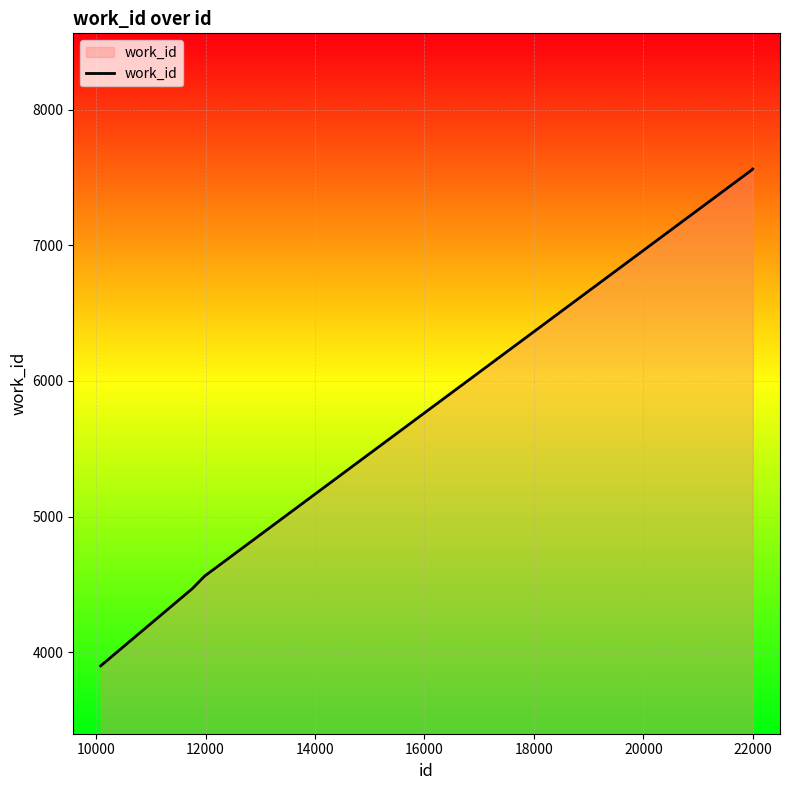

What is the greatest value displayed?

7562